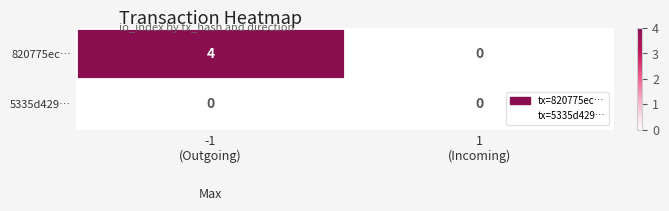

Which series has the largest range (max minus min)?

820775ec…